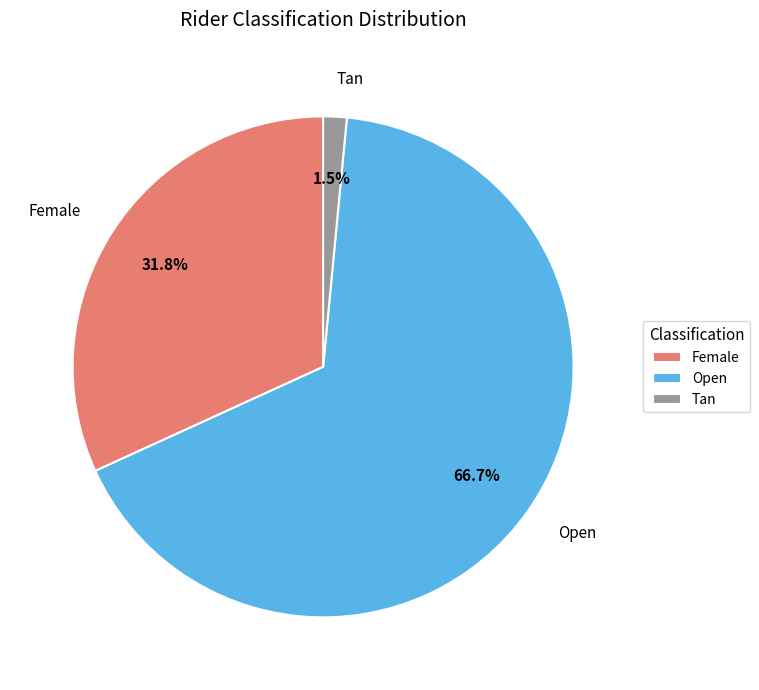

Which slice is the largest?

Open